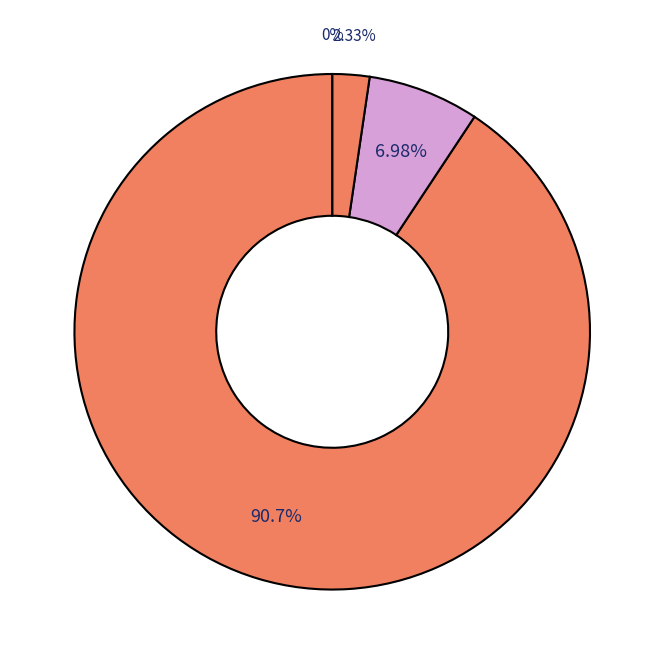

Is there any slice that represents more than half of the pie?

Yes